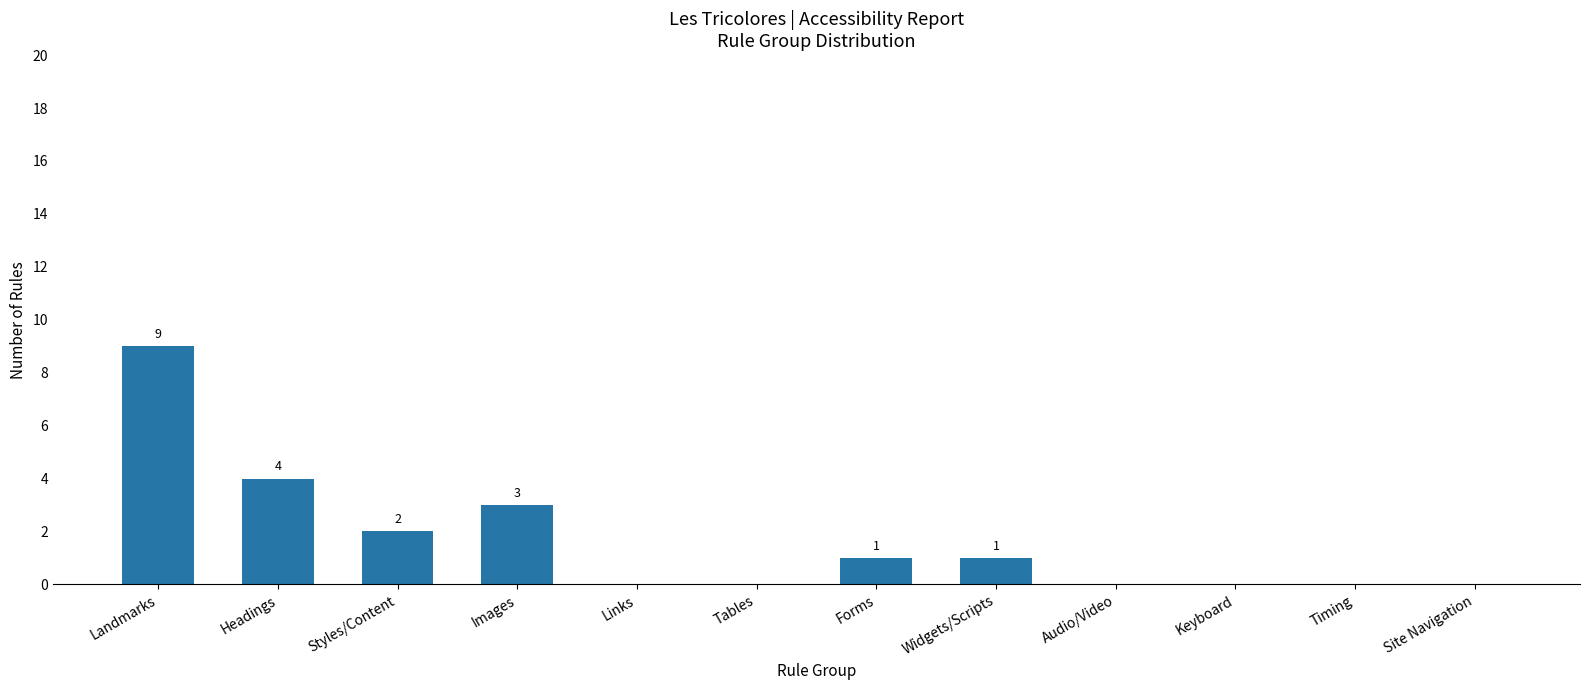

Is it true that the value at Keyboard is 0?

True